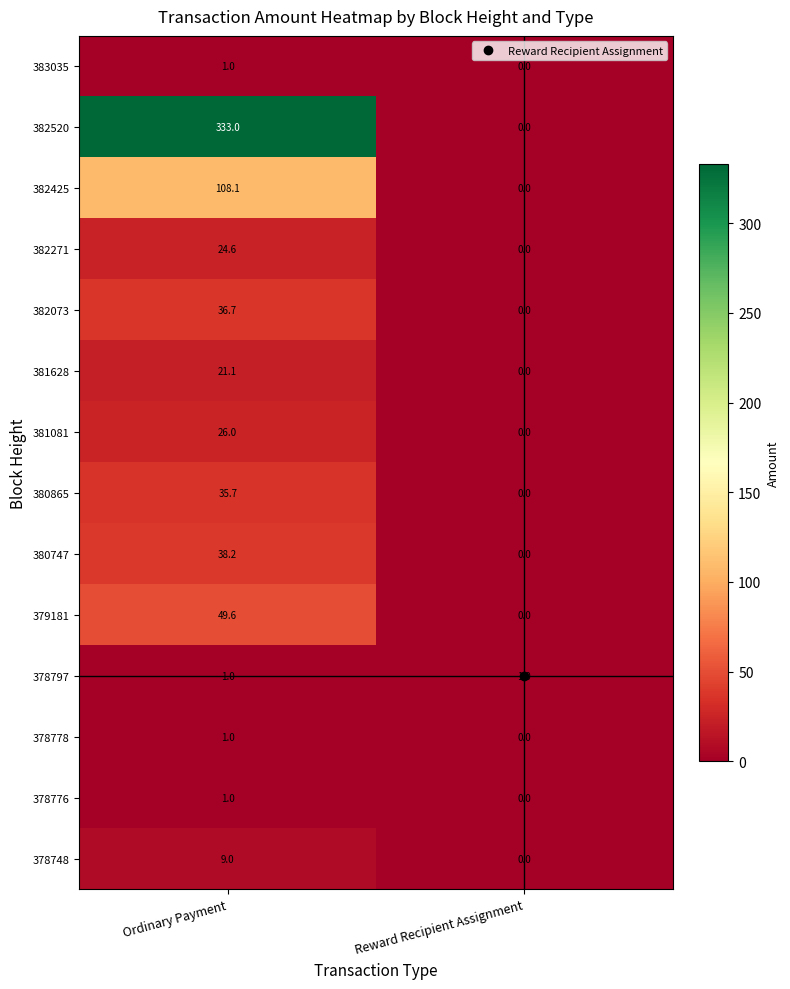

The value of 381628 at Reward Recipient Assignment is 0.0. True or false?

True